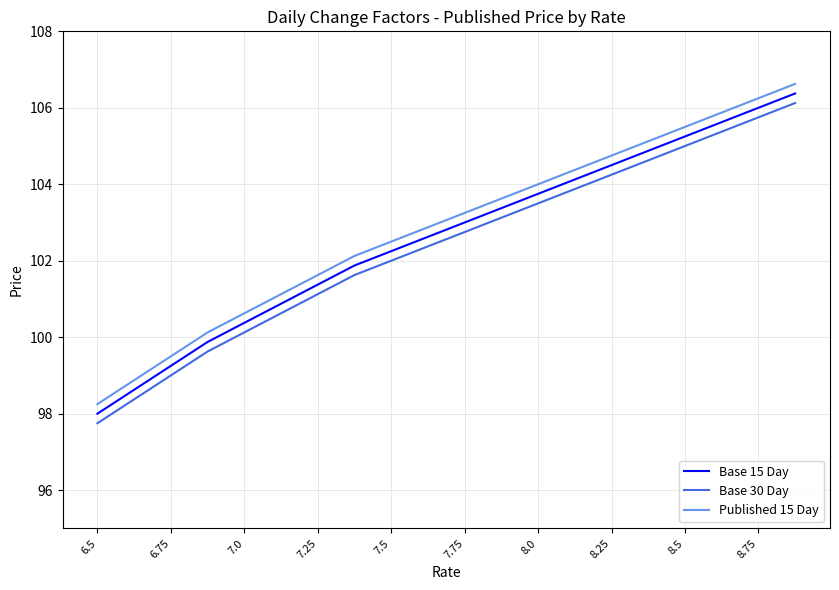

What is the smallest value displayed?

97.8